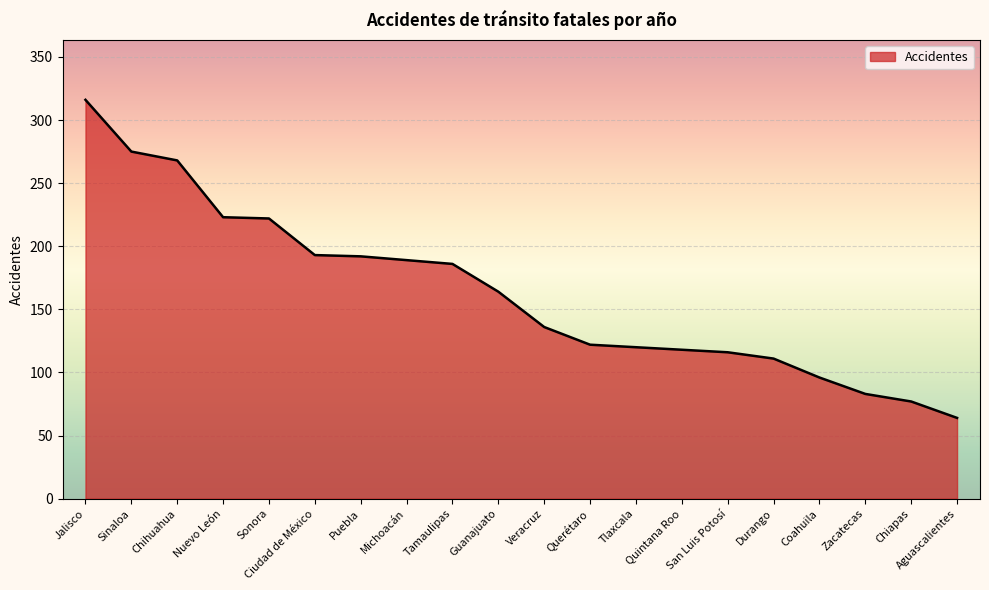

Which label corresponds to the largest value in the chart?

Jalisco